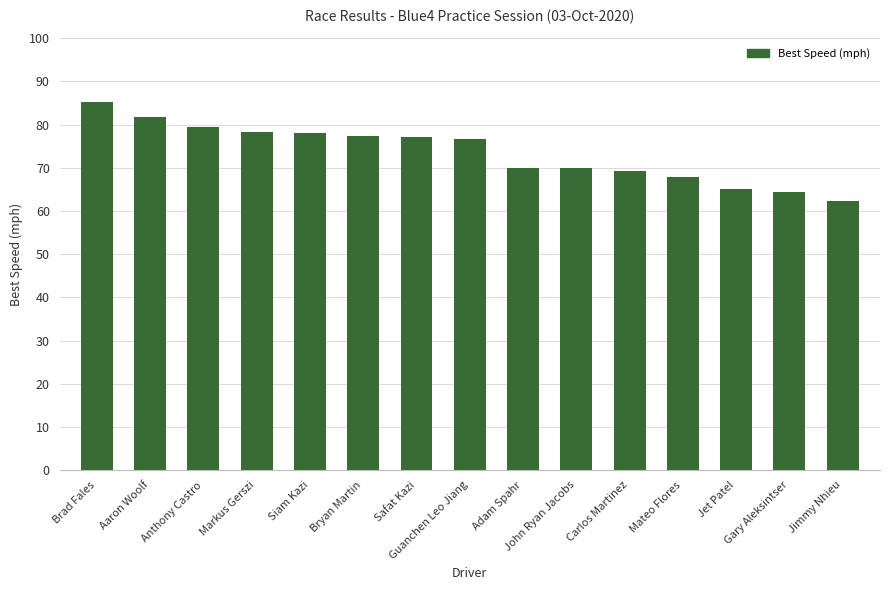

What is the average value?

73.5